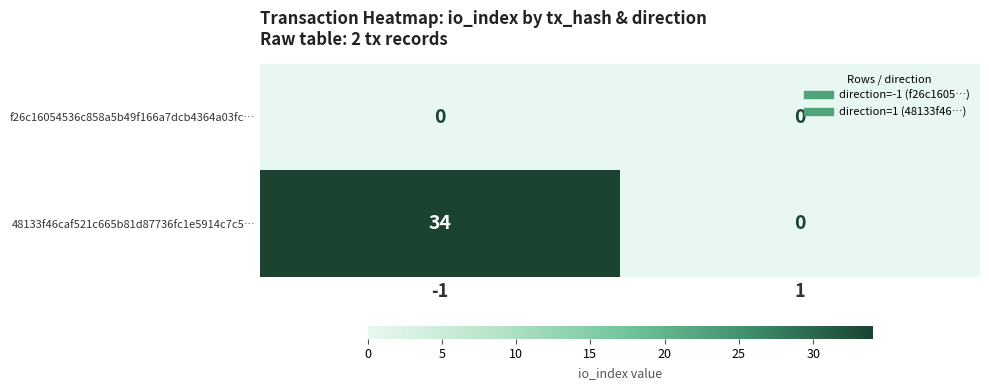

Which series has the largest range (max minus min)?

48133f46caf521c665b81d87736fc1e5914c7c5…